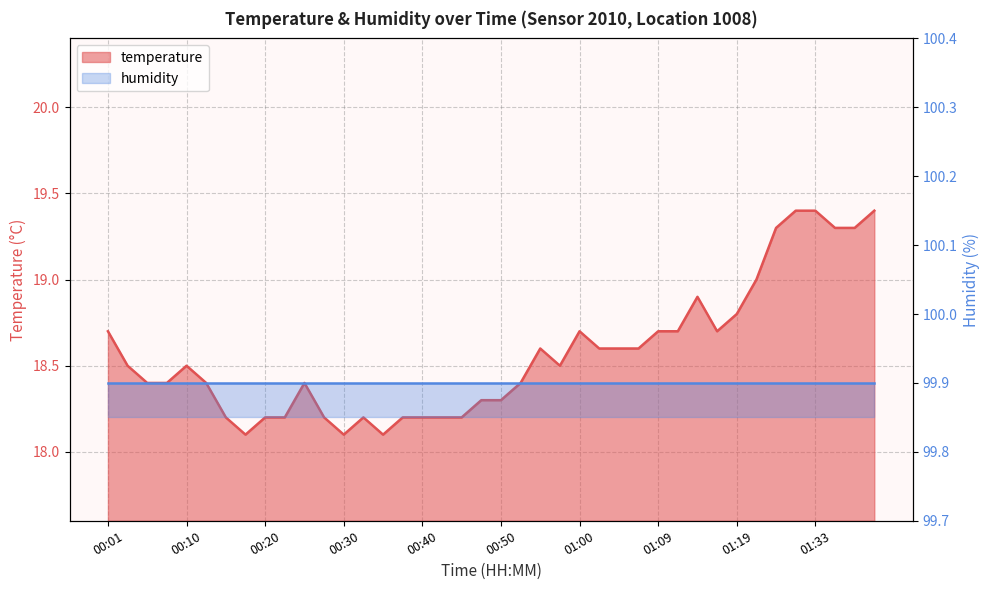

Is it true that the value at 01:35 is 19.3?

True